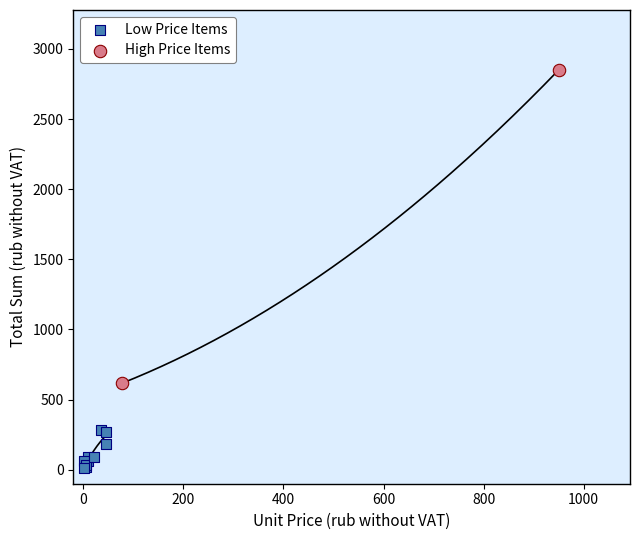

What are all the series names shown in the legend?

Low Price Items, High Price Items